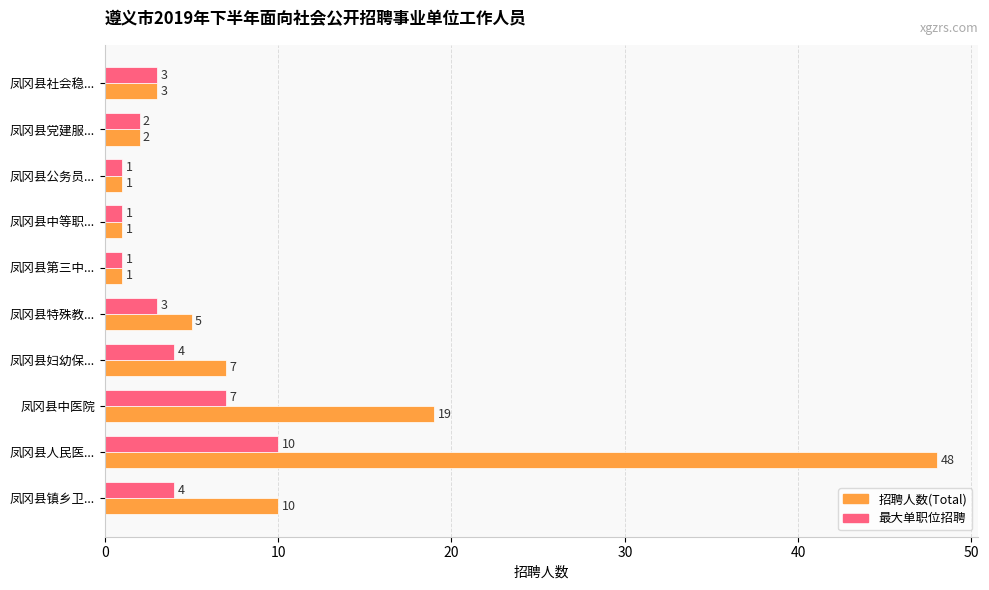

List the series in order of their overall mean, lowest first.

最大单职位招聘, 招聘人数(Total)